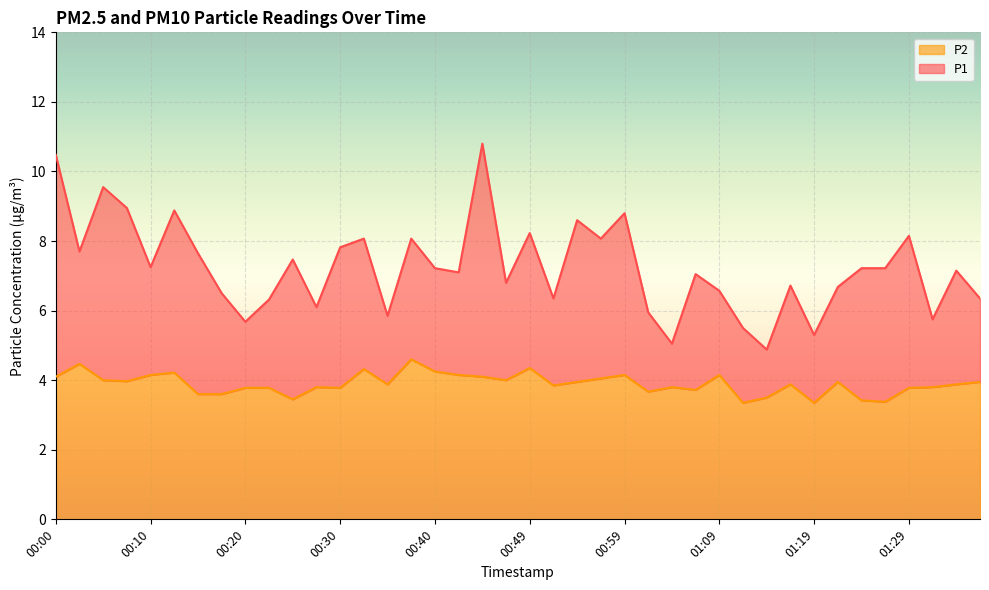

Read the P2 value at 00:10.

4.2